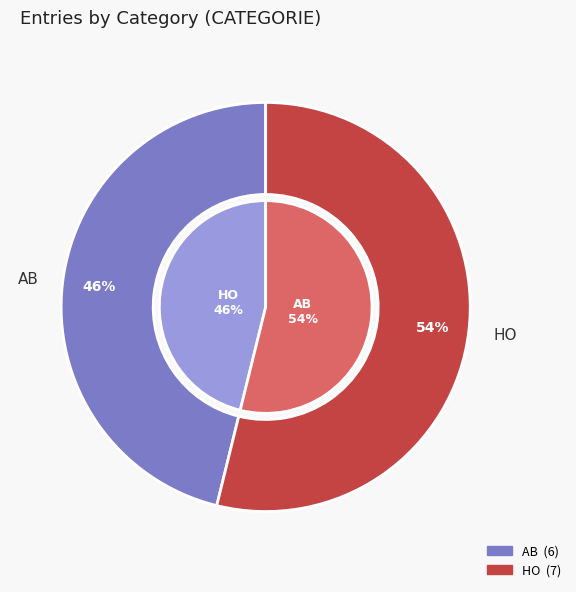

To the nearest percent, what is the combined percentage of AB and HO?

100%